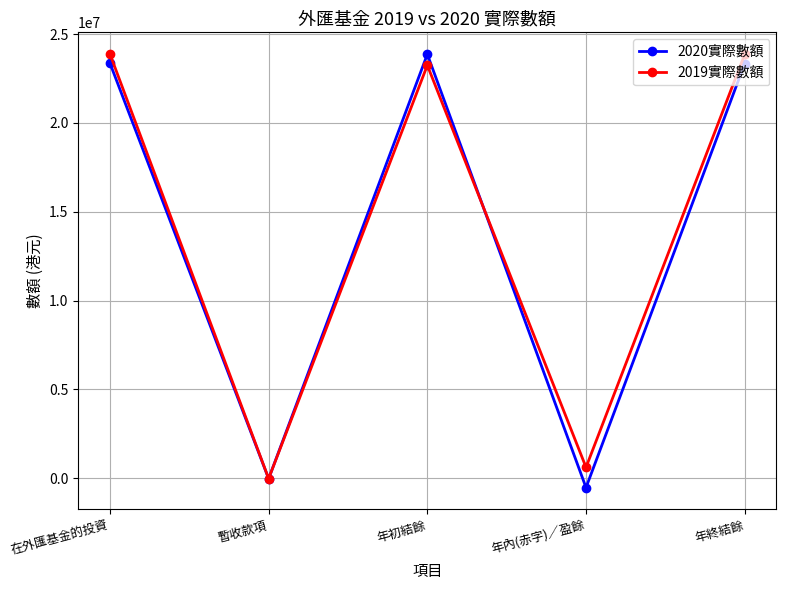

At how many categories does at least one series exceed 8733275?

3